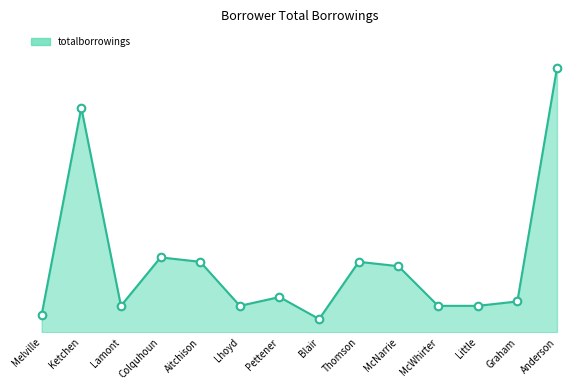

What is the change in value from Melville to Pettener?

+4